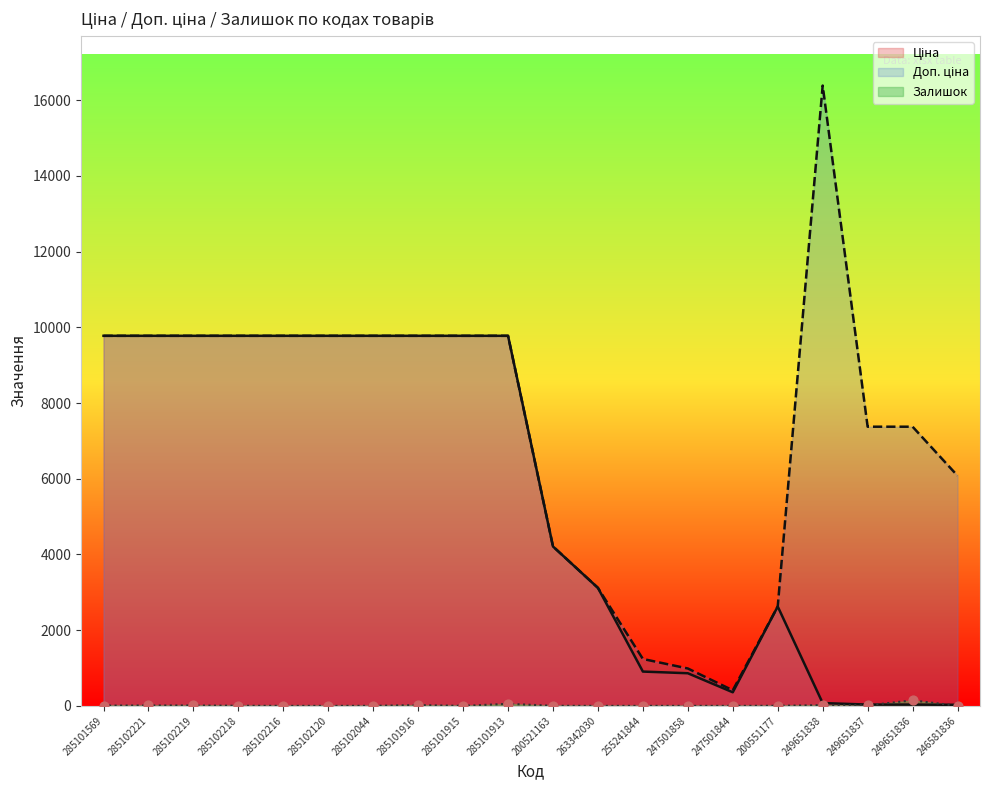

Which series reaches the maximum Y coordinate?

Доп. ціна